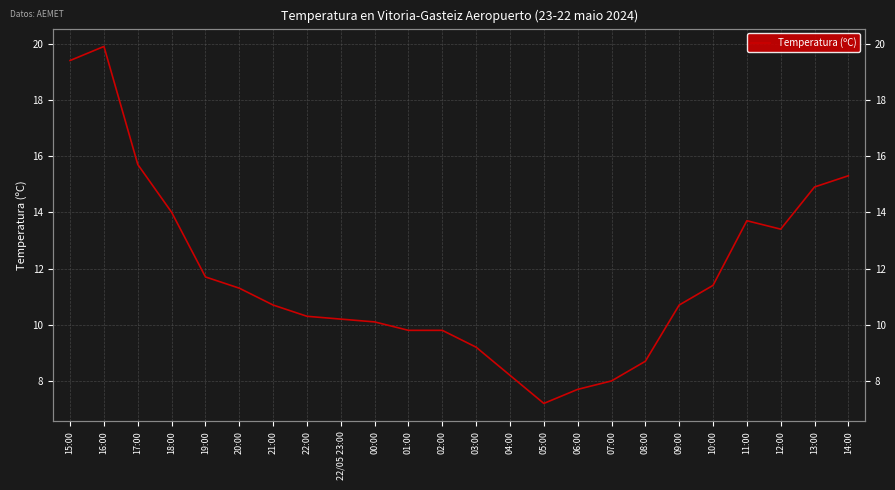

How many data points are less than 10?

8